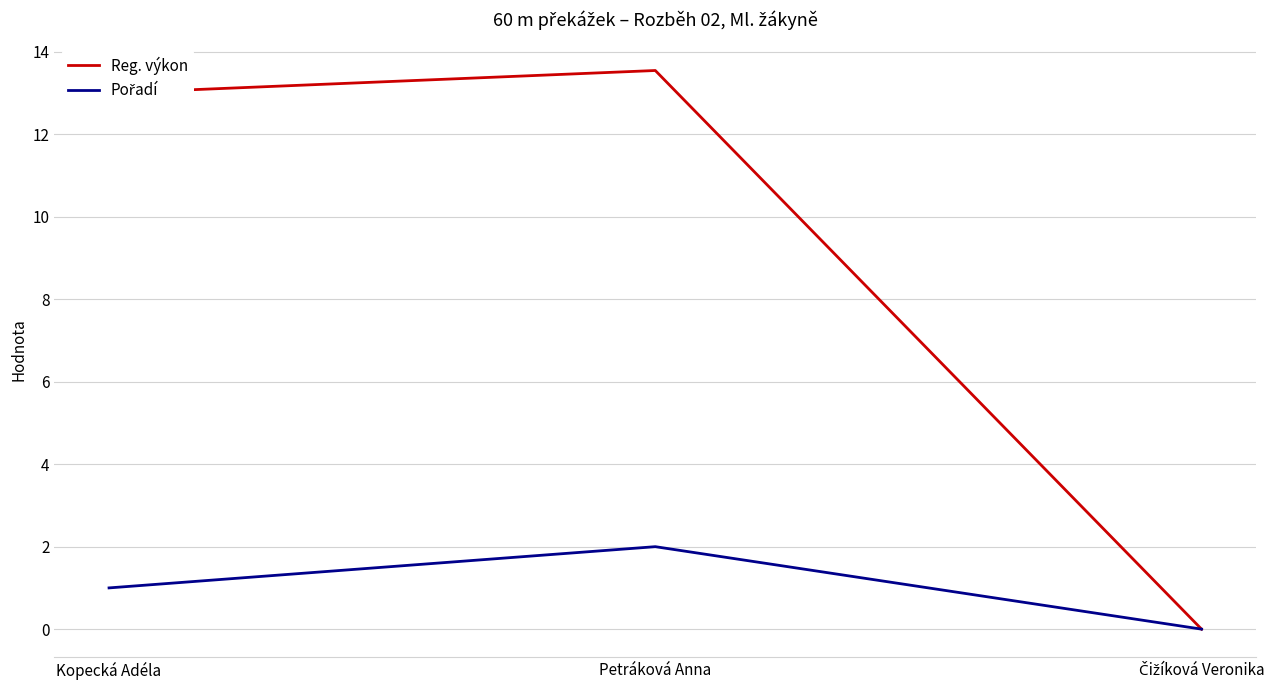

How many positive values does the Reg. výkon series have?

2